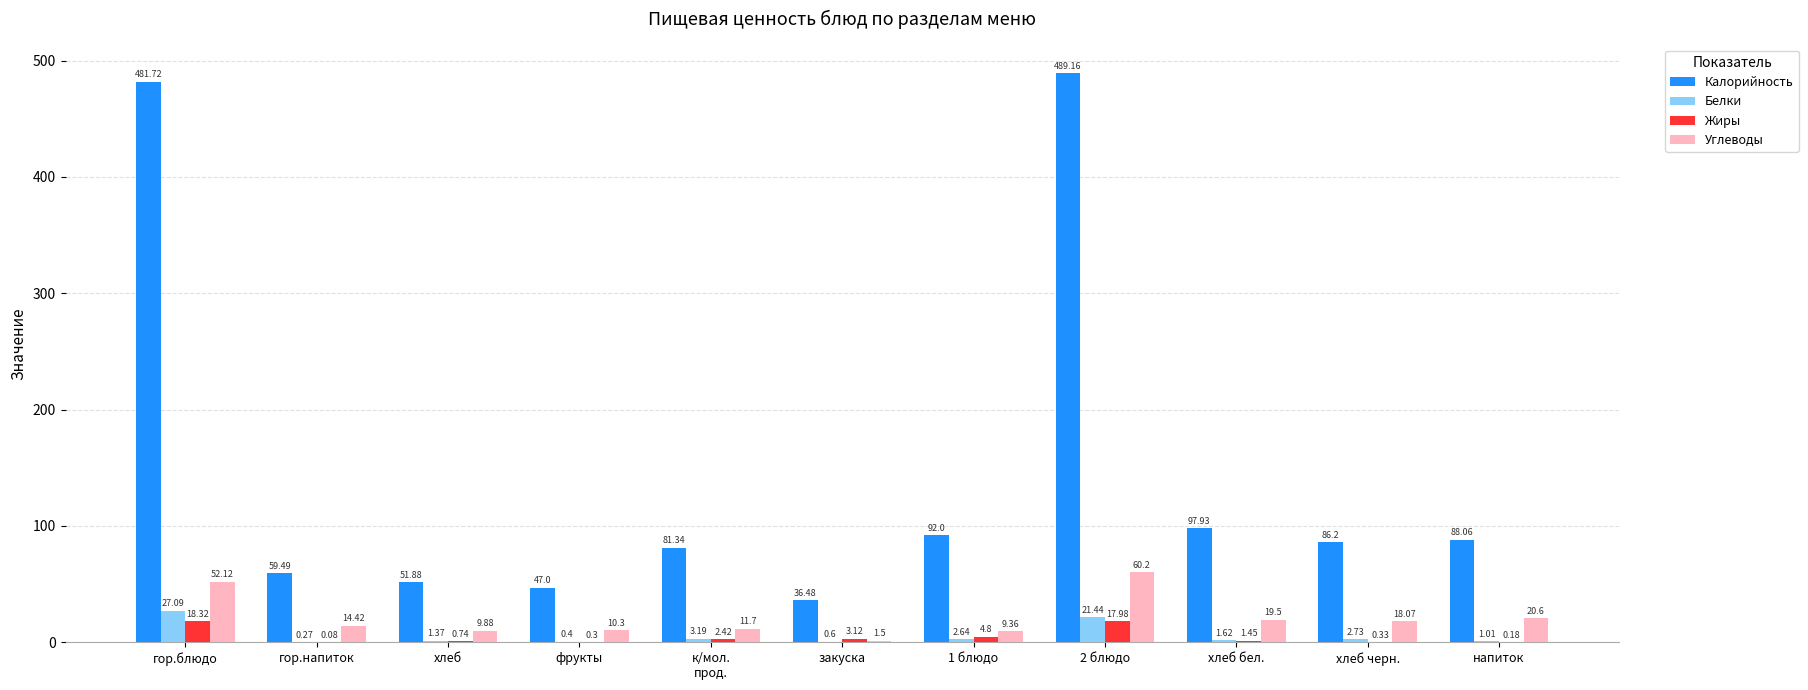

Is the value of Калорийность at хлеб greater than the value of Углеводы at 2 блюдо?

No